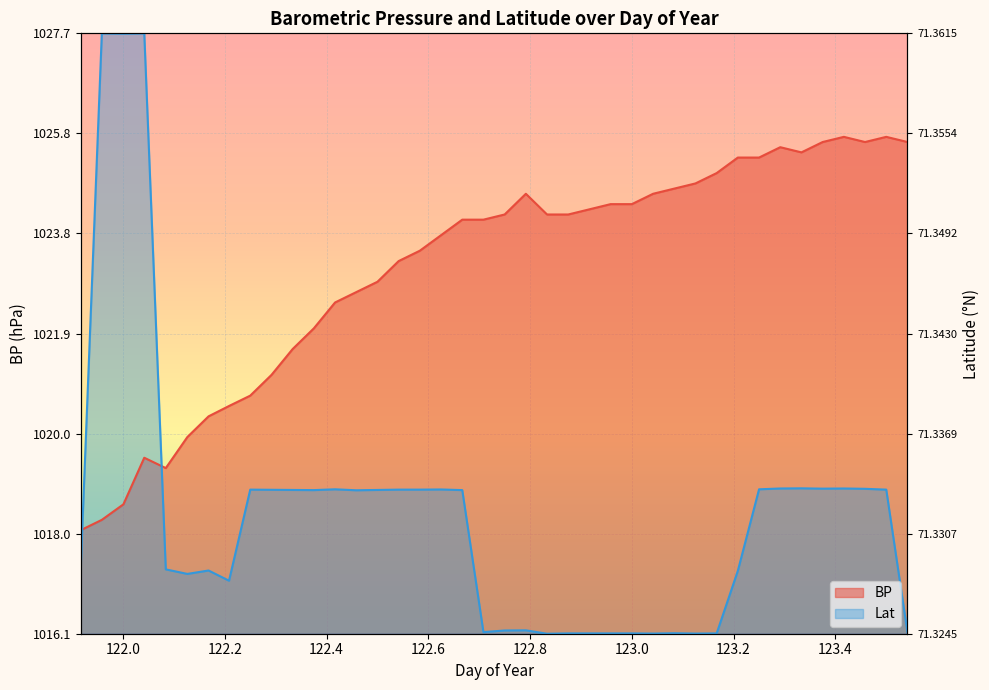

Which series ends up on top after the final intersection of BP and Lat?

BP